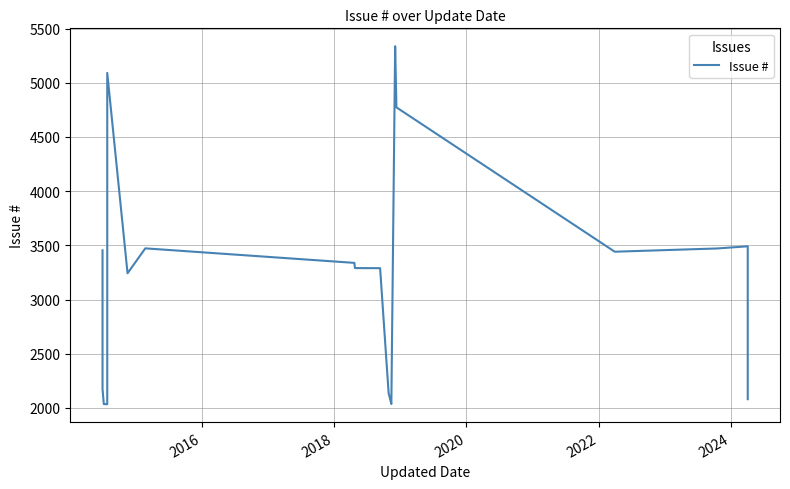

Reading right to left, list all the values displayed in this chart.

2080	3491	3471	3441	4773	5335	5337	2037	2036	2136	3289	3290	3338	3472	3242	5091	2034	2035	2173	3454